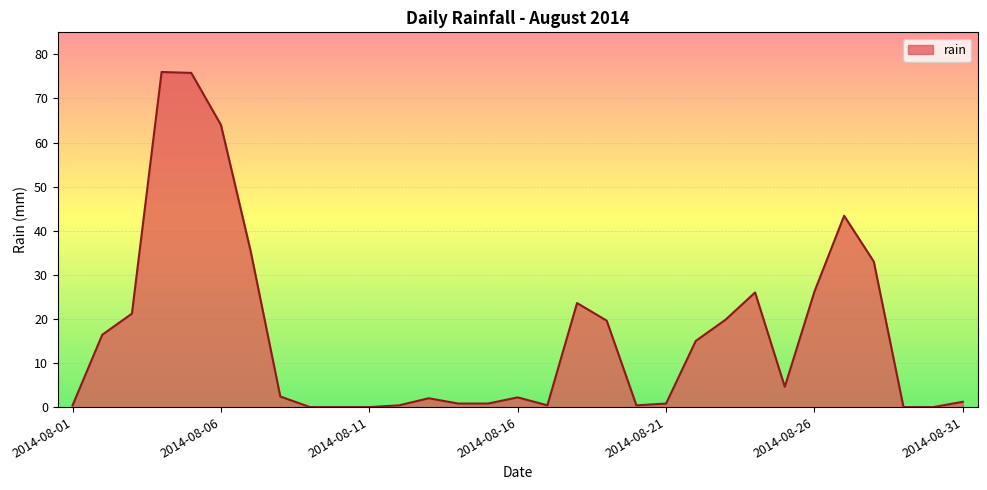

What is the maximum value shown in the chart?

76.0